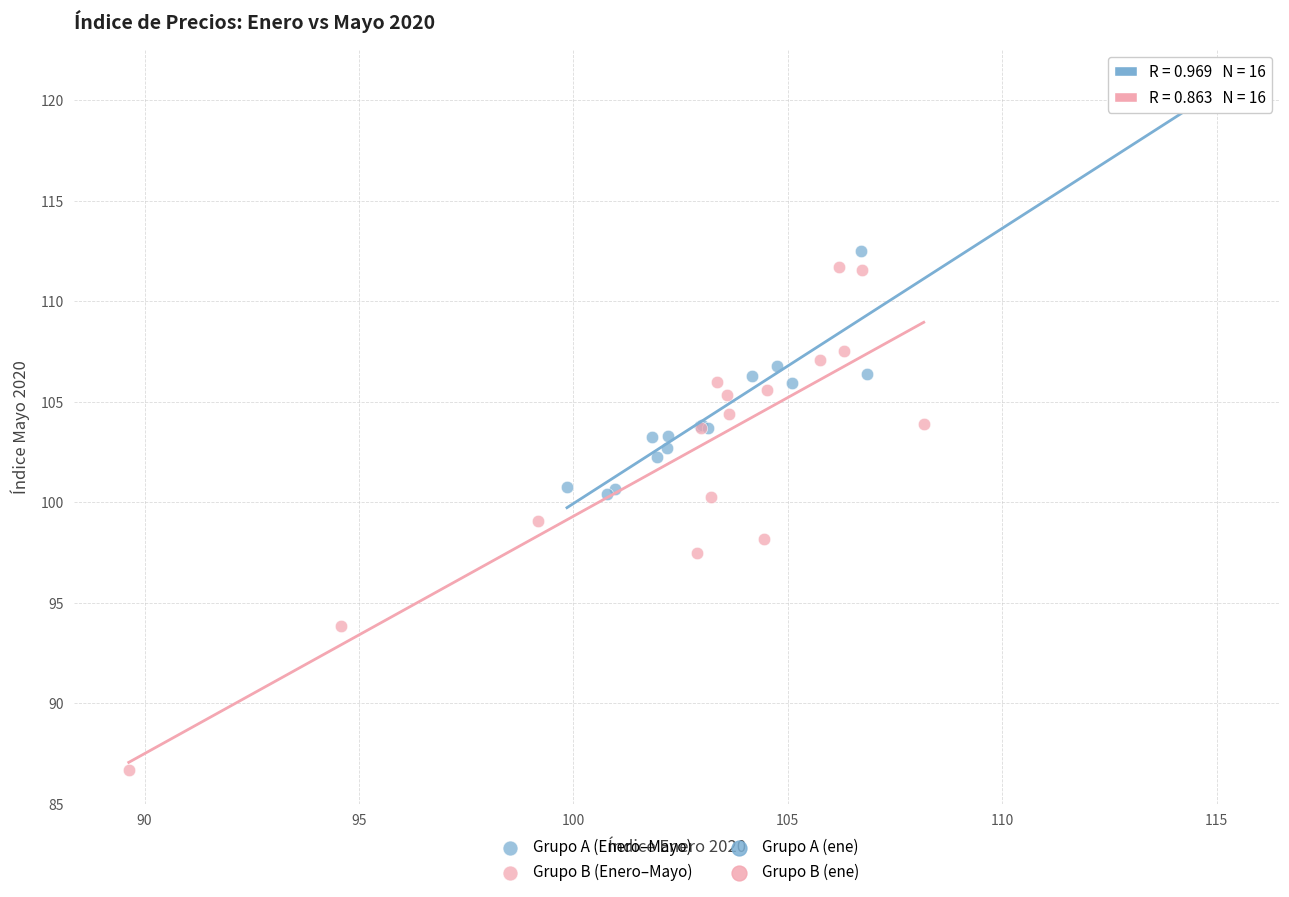

Which series has the largest Y range (max minus min)?

Grupo B (Enero–Mayo)